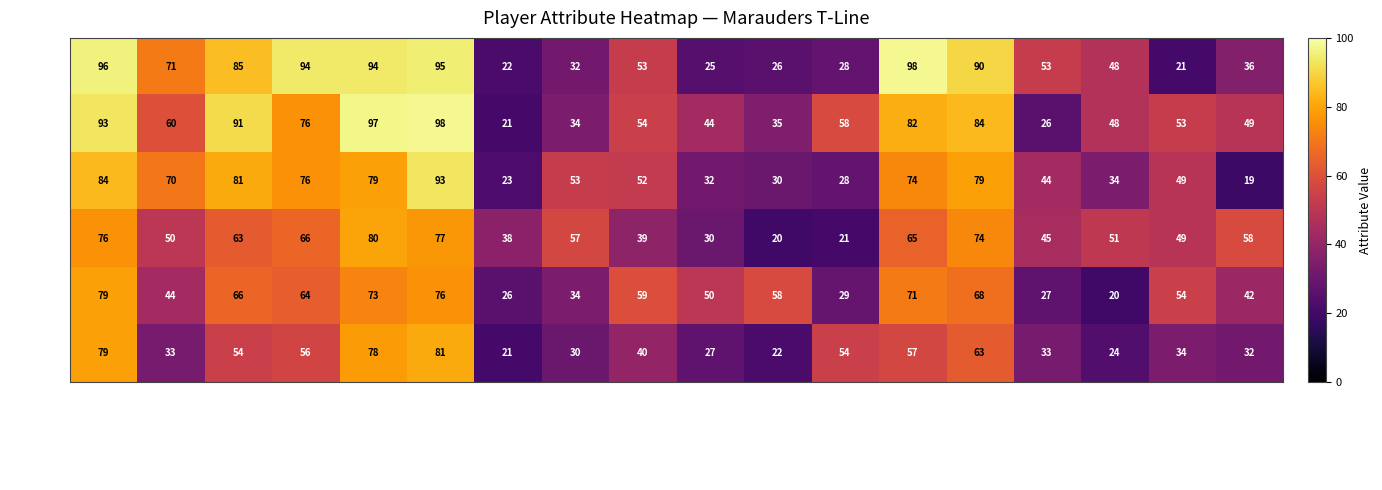

List the labels in order of Darrius value, smallest first.

throwing_accuracy, catching, throwing_power, pass_coverage, break_tackles, kicking_accuracy, speed, run_defense, kicking_power, pass_rushing, carrying, jumping, agility, pass_blocking, run_blocking, mental, stamina, strength